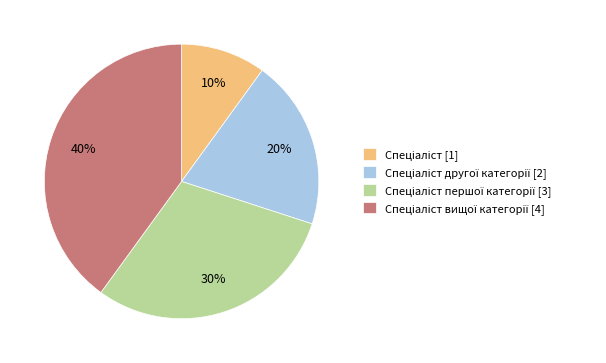

Is there a majority slice in this chart?

No